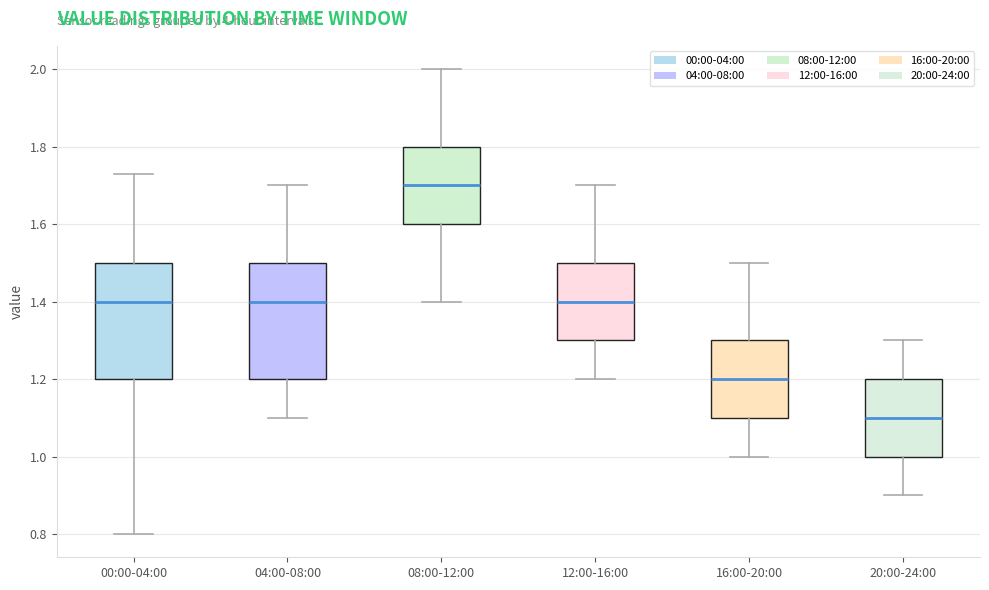

Which box has the lowest median line?

20:00-24:00